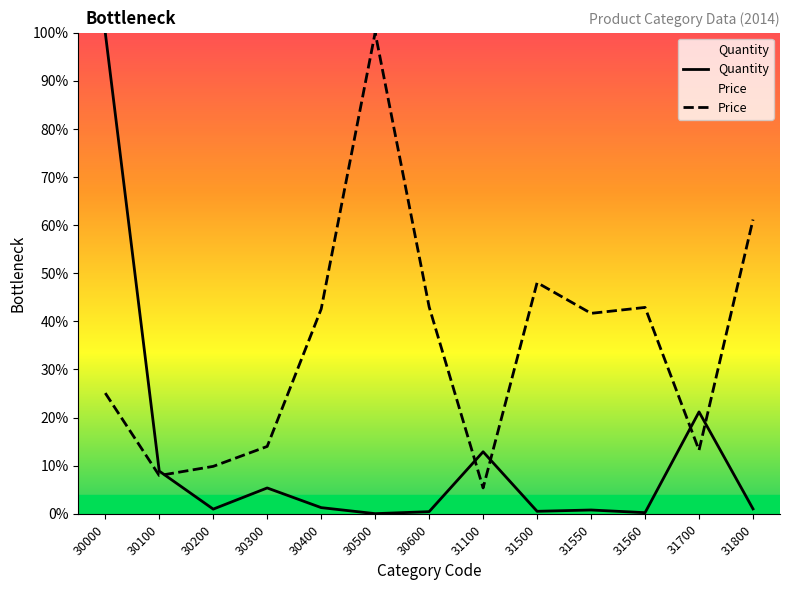

What is the difference between the second highest and minimum values in the Quantity series?

21.1